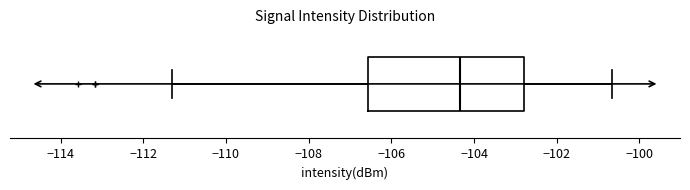

Read this box plot against the x-axis: the position of the median line, the range covered by the box, and the ends of both whiskers. The values are not printed on the chart, so give them approximately, as read against the axis.

median -104.4, box -106.6 to -102.8, whiskers -111.2 to -100.6